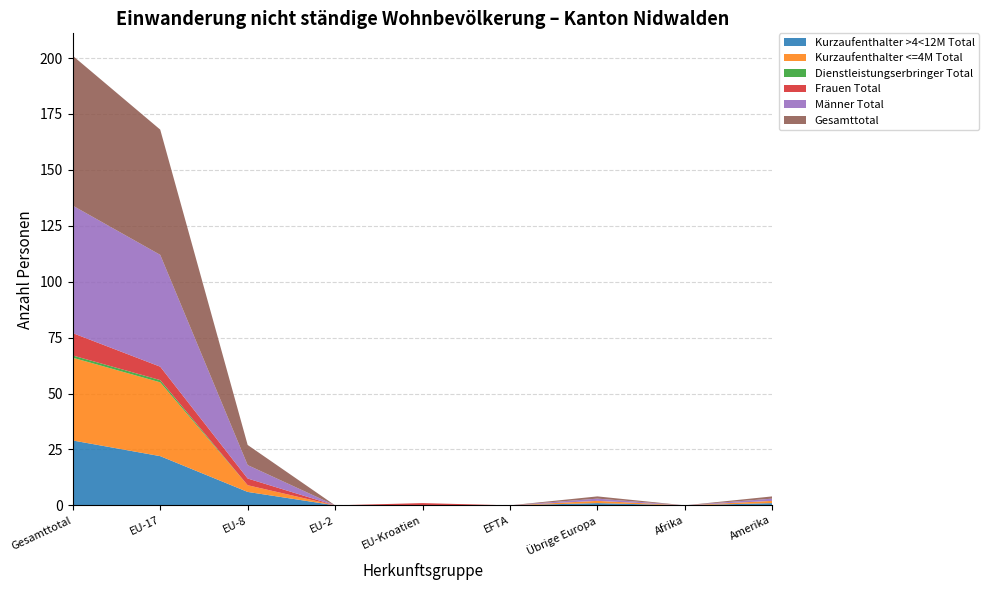

Reading left to right, list all the values displayed in this chart.

Kurzaufenthalter >4<12M Total: 29	22	6	0	0	0	1	0	1
Kurzaufenthalter <=4M Total: 37	33	3	0	0	0	1	0	1
Dienstleistungserbringer Total: 1	1	0	0	0	0	0	0	0
Frauen Total: 10	6	3	0	1	0	0	0	0
Männer Total: 57	50	6	0	0	0	1	0	1
Gesamttotal: 67	56	9	0	0	0	1	0	1